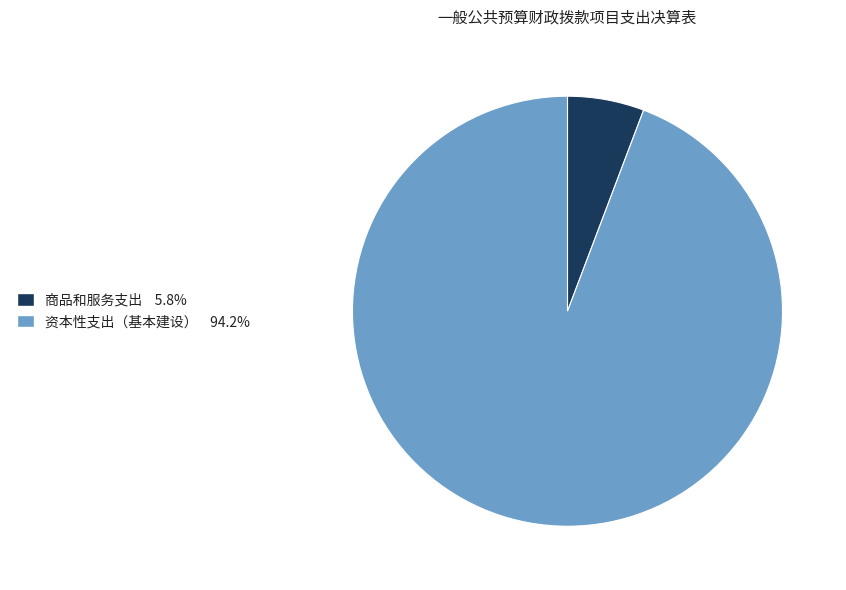

Is there any slice that represents more than half of the pie?

Yes